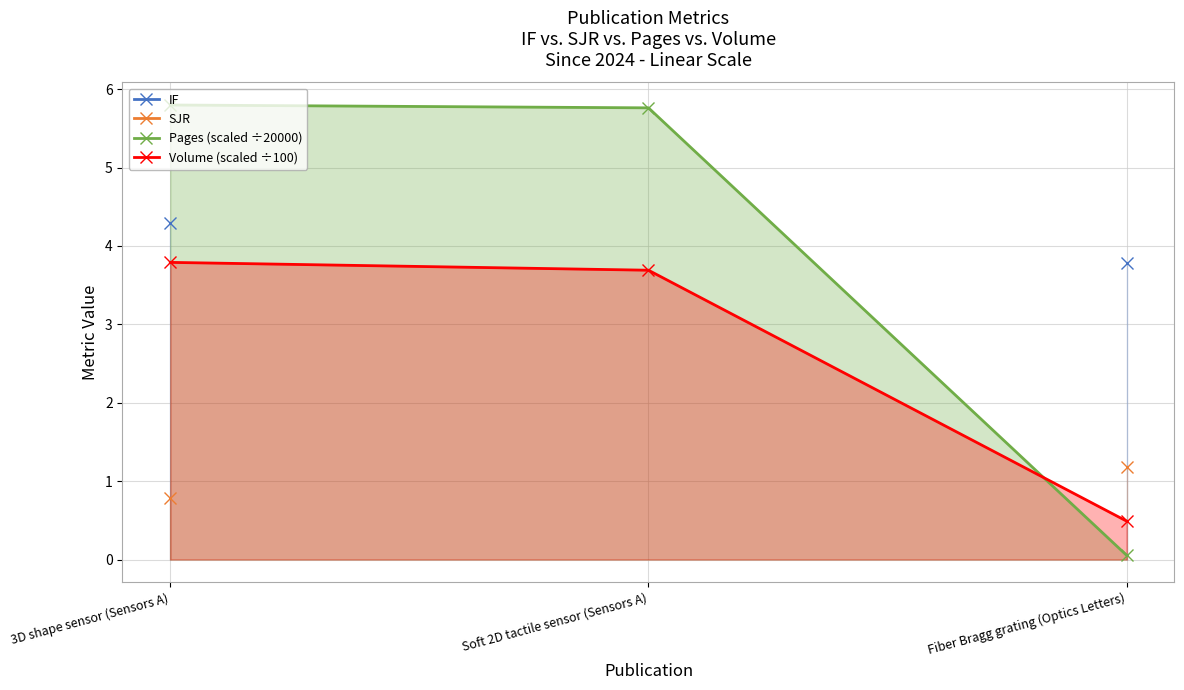

Where is Pages (scaled ÷20000) nearest to the value 2?

Fiber Bragg grating (Optics Letters)